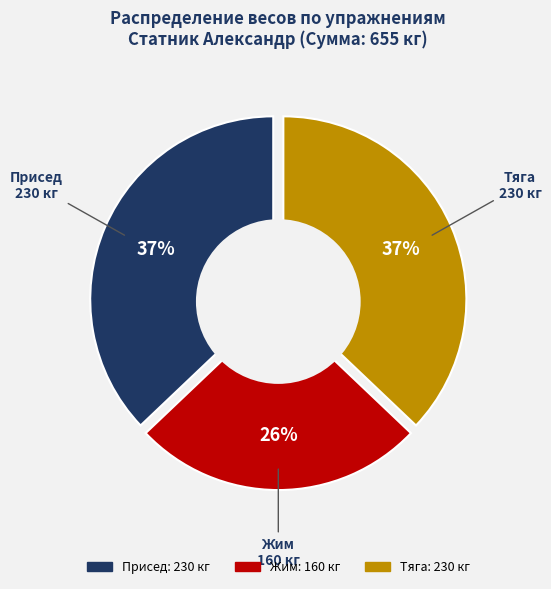

What is the largest slice in the pie chart?

Присед (230)